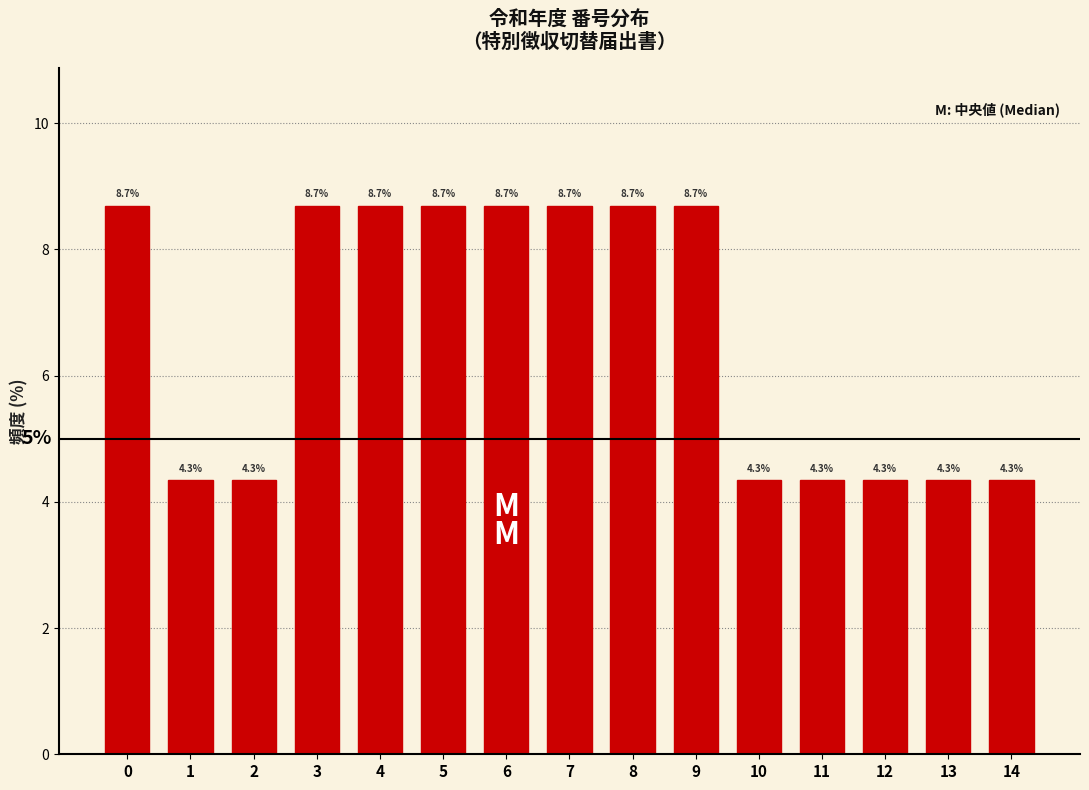

Reading right to left, extract all data points from this chart.

4.3	4.3	4.3	4.3	4.3	8.7	8.7	8.7	8.7	8.7	8.7	8.7	4.3	4.3	8.7